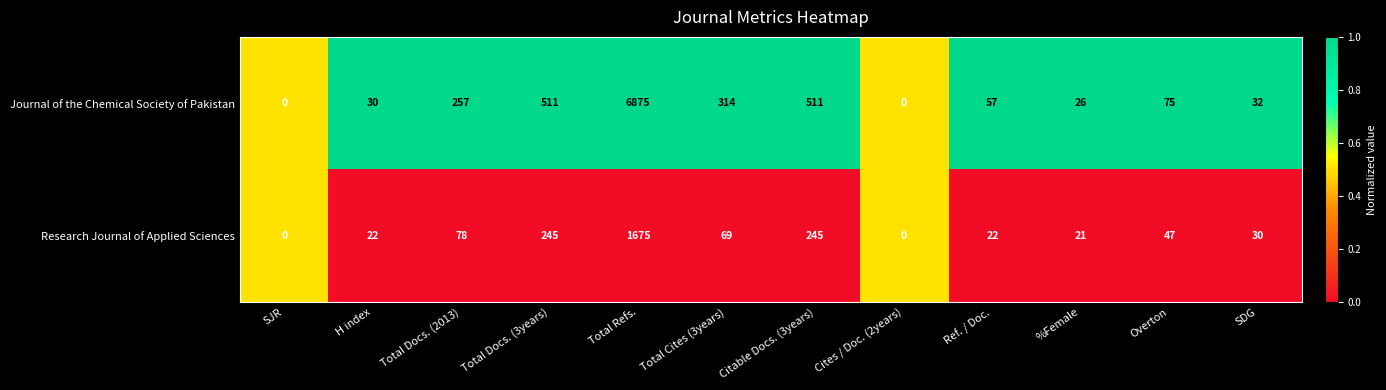

Which series has the largest total across all categories?

Journal of the Chemical Society of Pakistan